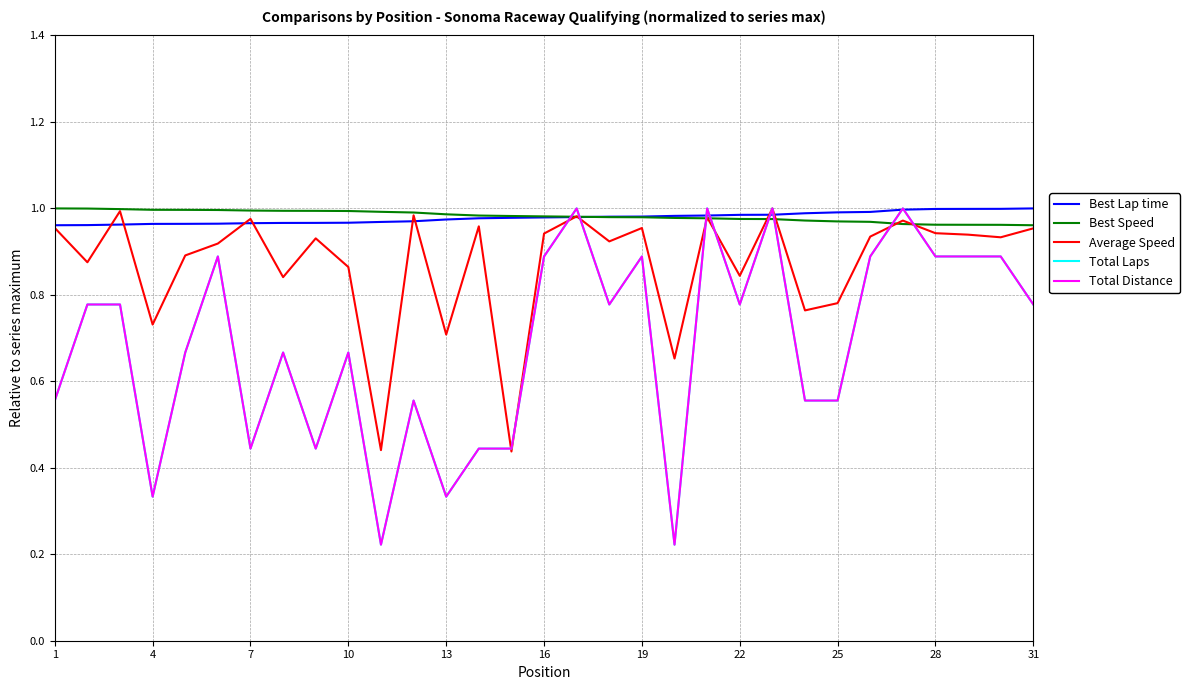

At how many categories does at least one series exceed 0?

31